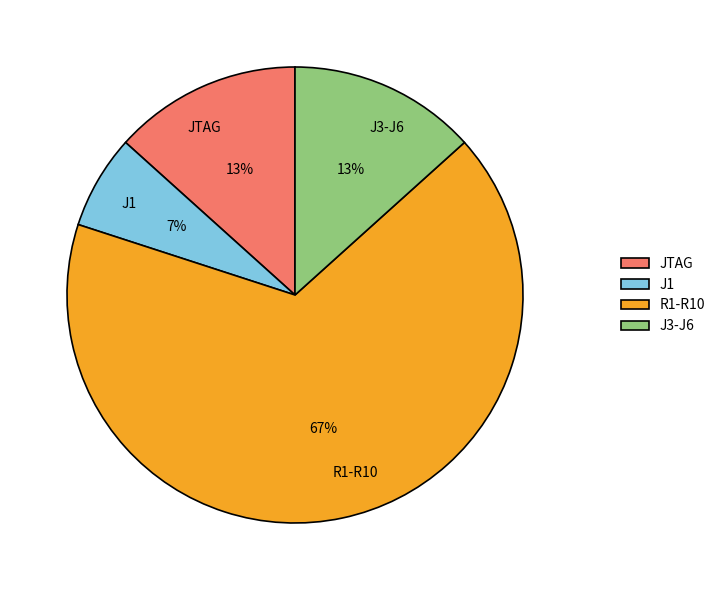

How many slices are in this pie chart?

4